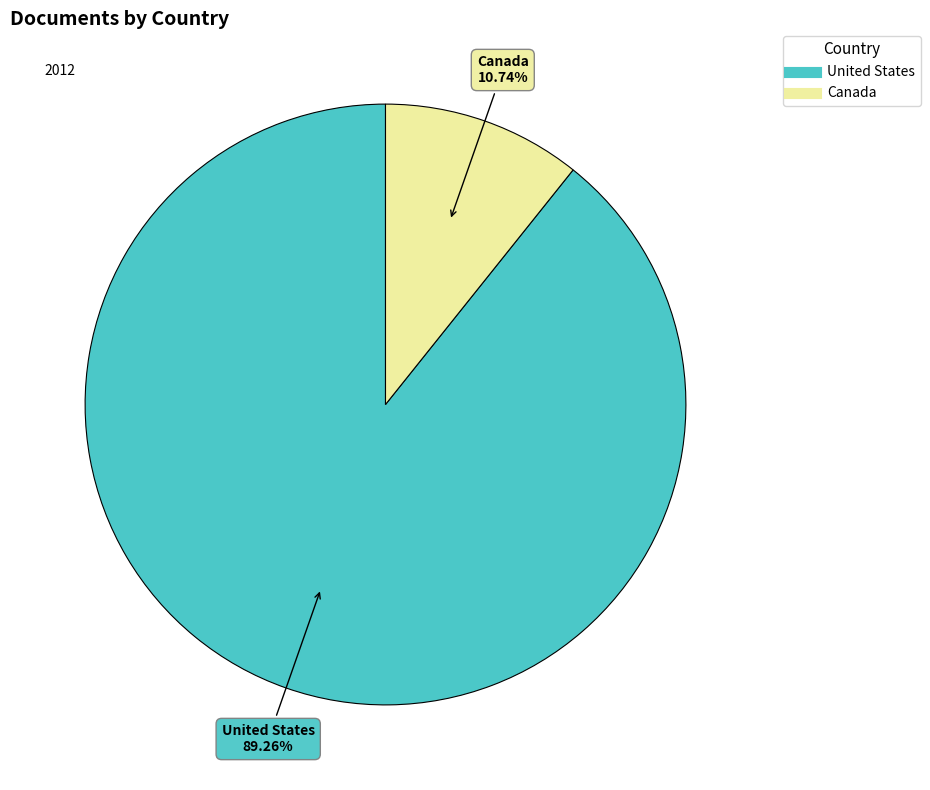

Which has a higher value, Canada or United States?

United States